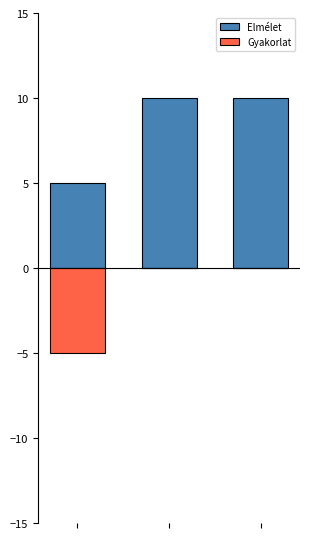

List the series in order of their peak value, lowest first.

Gyakorlat, Elmélet